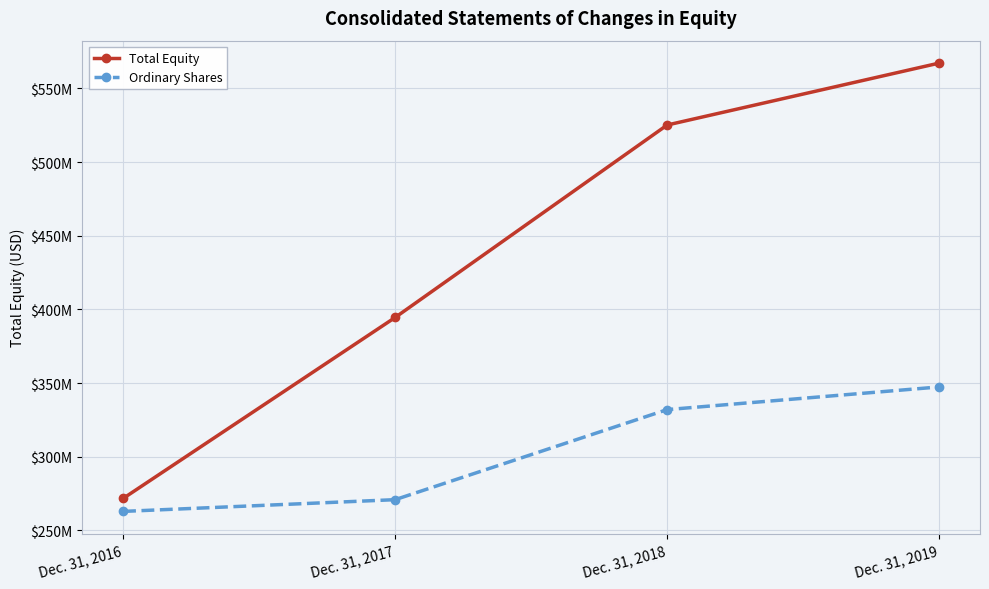

Reading right to left, what are all the values shown in this chart?

Total Equity: Dec. 31, 2019=567159420	Dec. 31, 2018=525131677	Dec. 31, 2017=394528067	Dec. 31, 2016=271728922
Ordinary Shares: Dec. 31, 2019=347419152	Dec. 31, 2018=332029752	Dec. 31, 2017=270918702	Dec. 31, 2016=262956278